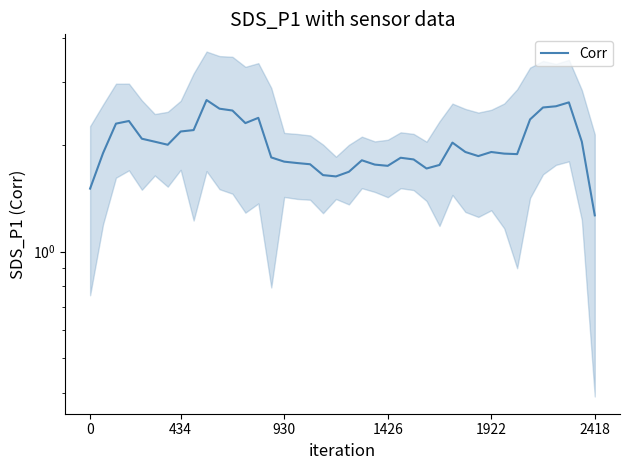

What is the change in value from 11 to 32?

-0.6